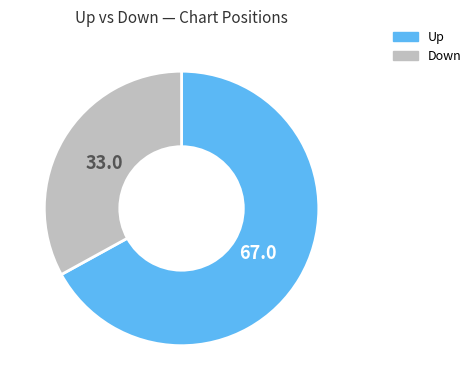

Does any single category account for the majority?

Yes